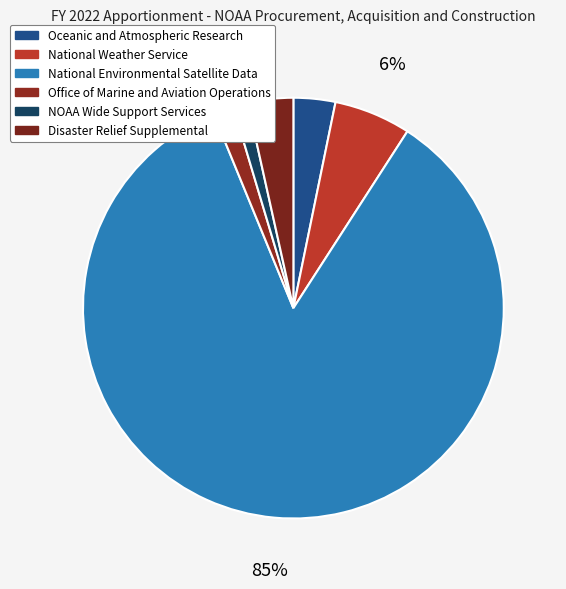

Does National Weather Service account for over 50% of the chart?

No